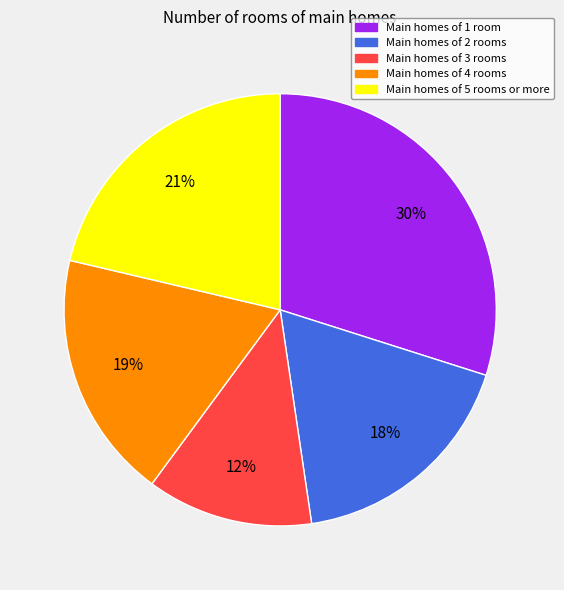

Is there any slice that represents more than half of the pie?

No